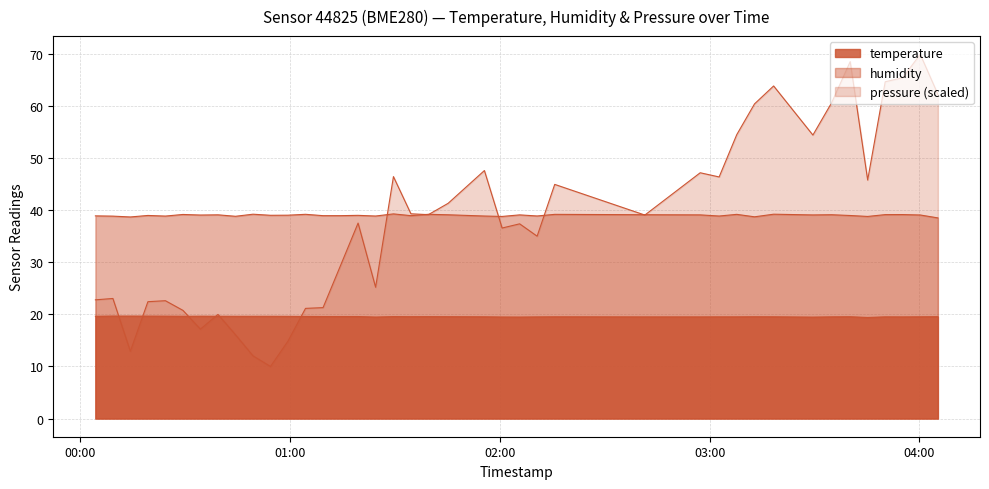

Which series changed the most between 2023-01-28T00:59:23 and 2023-01-28T03:02:43?

humidity